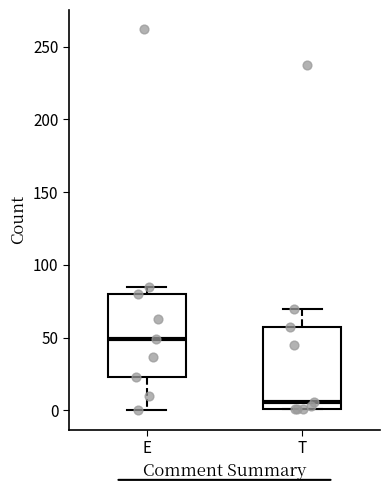

Where is the upper edge of the box for E on the y-axis? The values are not printed on the chart, so give them approximately, as read against the axis.

80